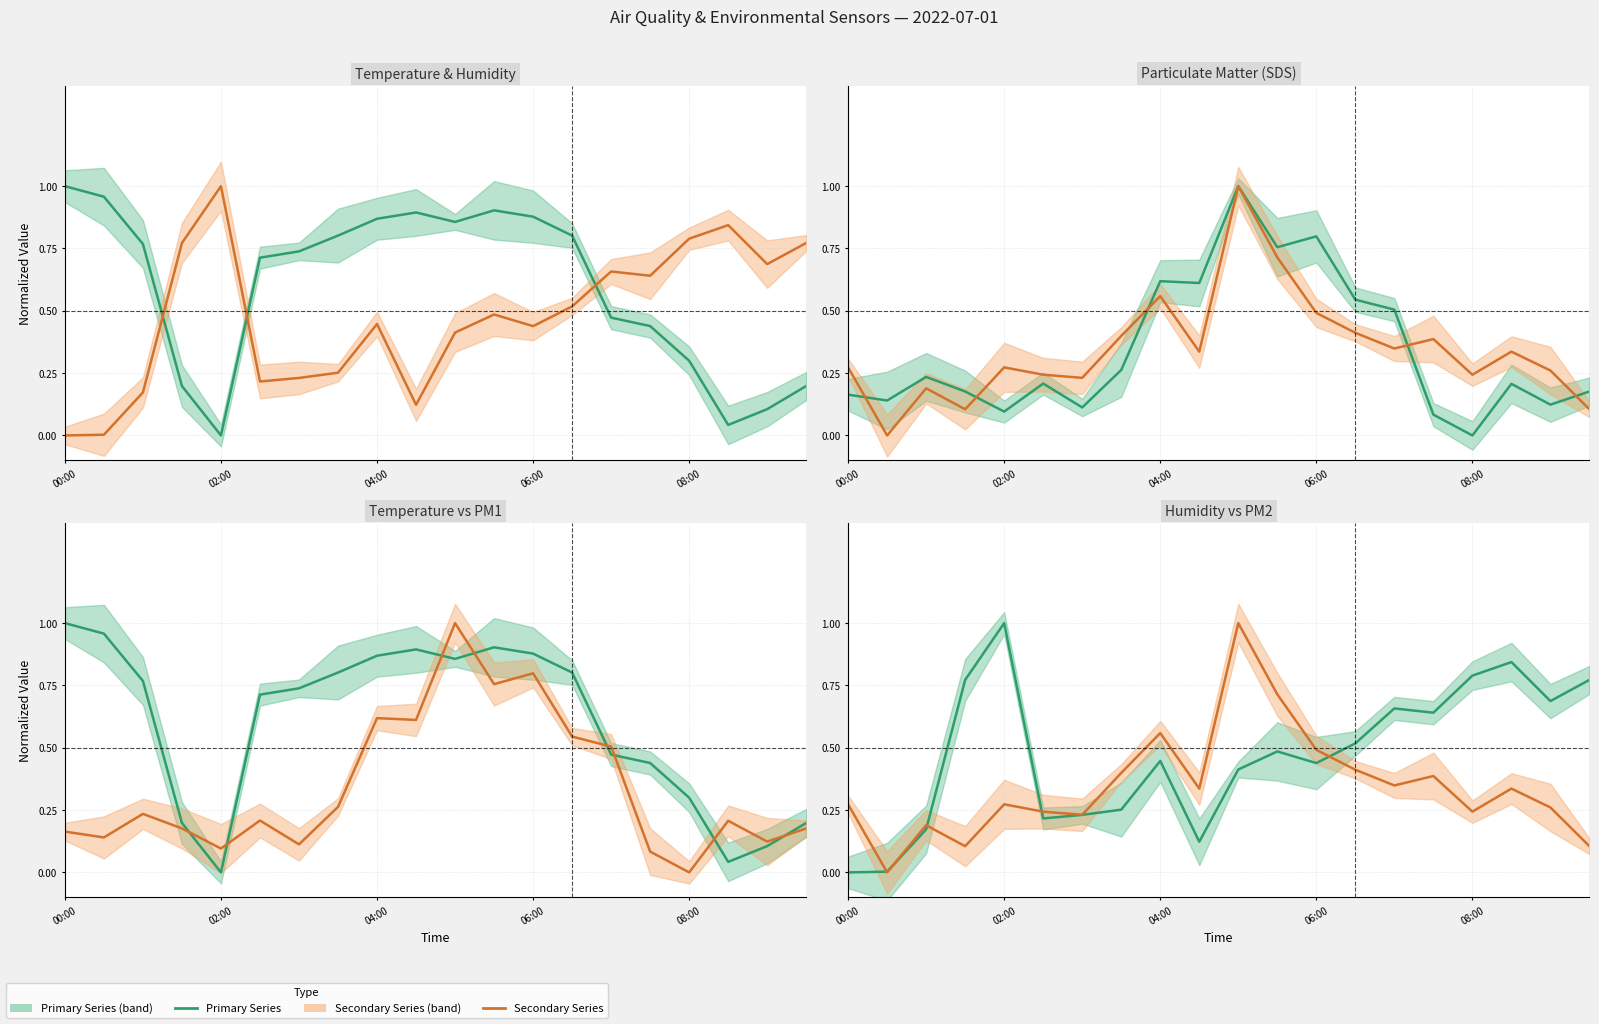

What is the average value of the SDS_P2 series?

0.3